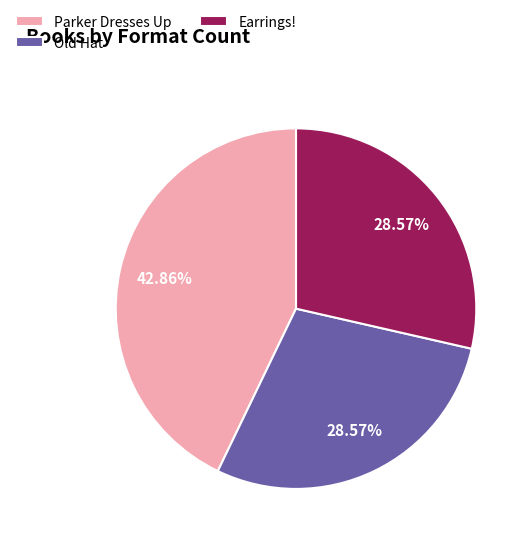

To the nearest percent, what is the difference between the largest and smallest slice percentages?

14%